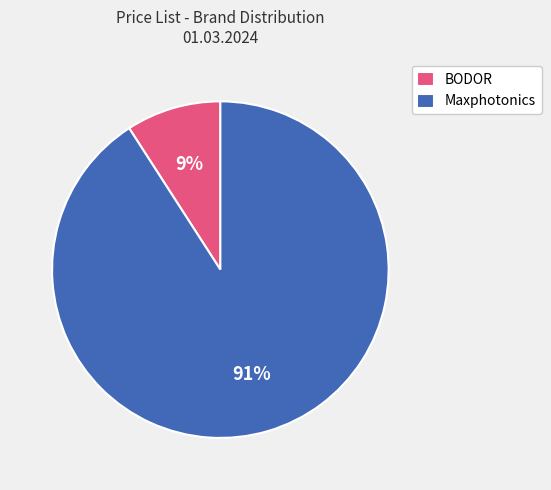

Count the number of slices in the pie.

2